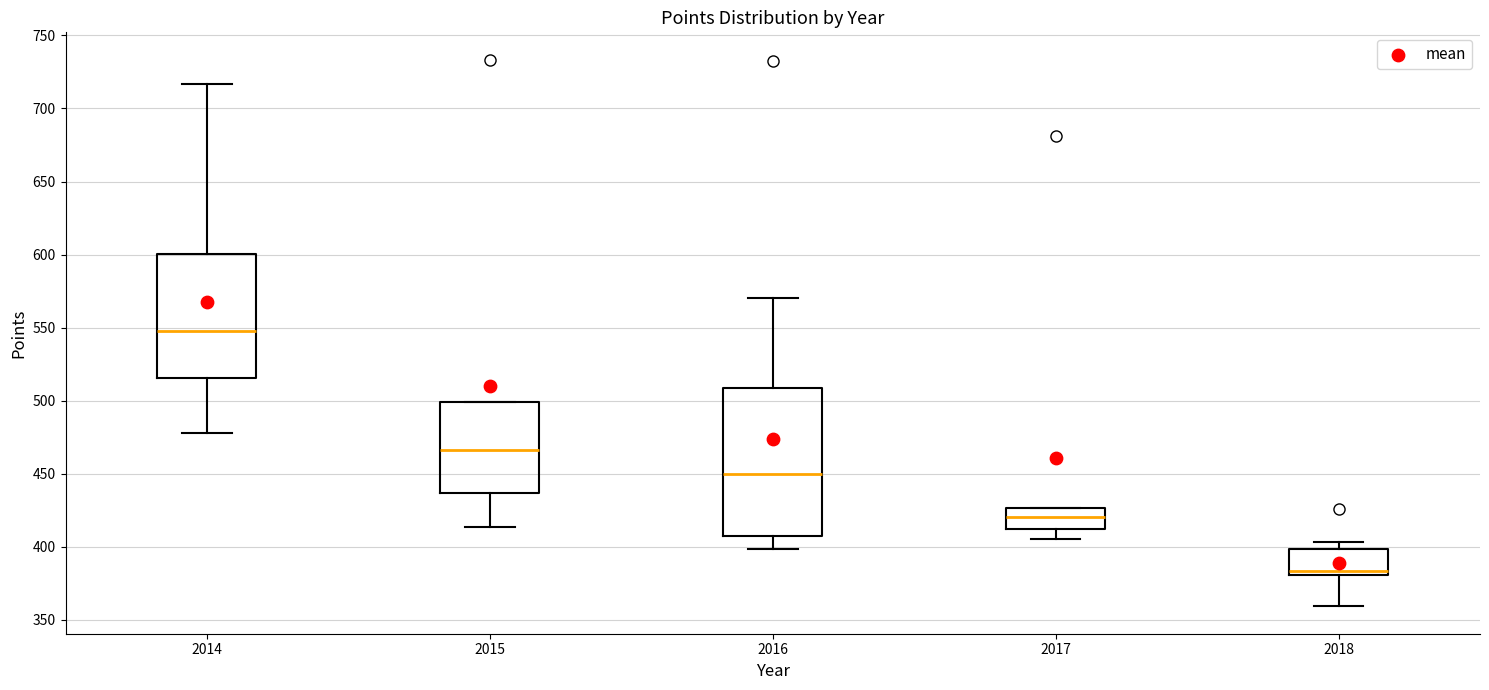

Reading left to right, read every box against the y-axis: the position of its median line, the range the box covers, and the ends of its whiskers. The values are not printed on the chart, so give them approximately, as read against the axis.

2014: median 550, box 515 to 600, whiskers 480 to 715
2015: median 465, box 435 to 500, whiskers 415 to 500
2016: median 450, box 410 to 510, whiskers 400 to 570
2017: median 420, box 410 to 425, whiskers 405 to 425
2018: median 385, box 380 to 400, whiskers 360 to 405